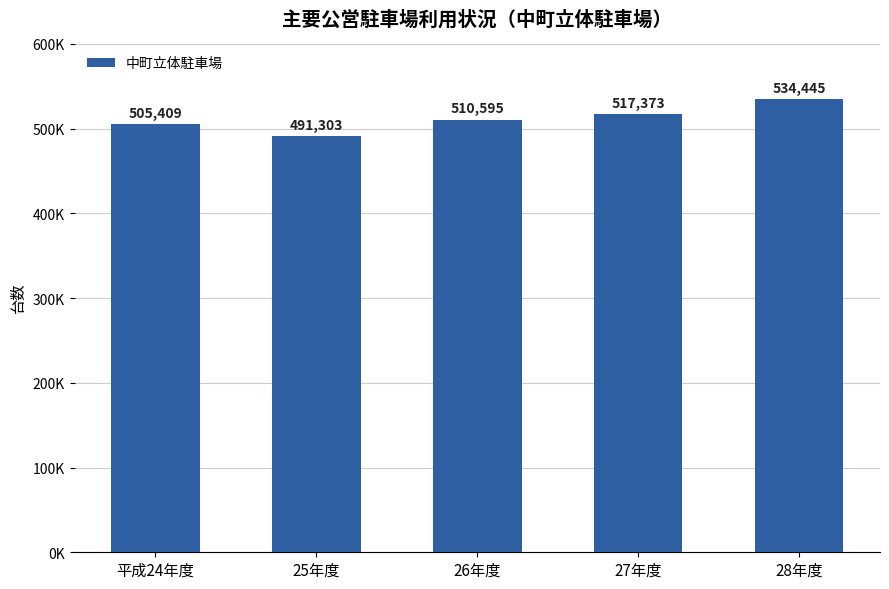

Reading right to left, transcribe all the data shown in this chart.

28年度=534445	27年度=517373	26年度=510595	25年度=491303	平成24年度=505409